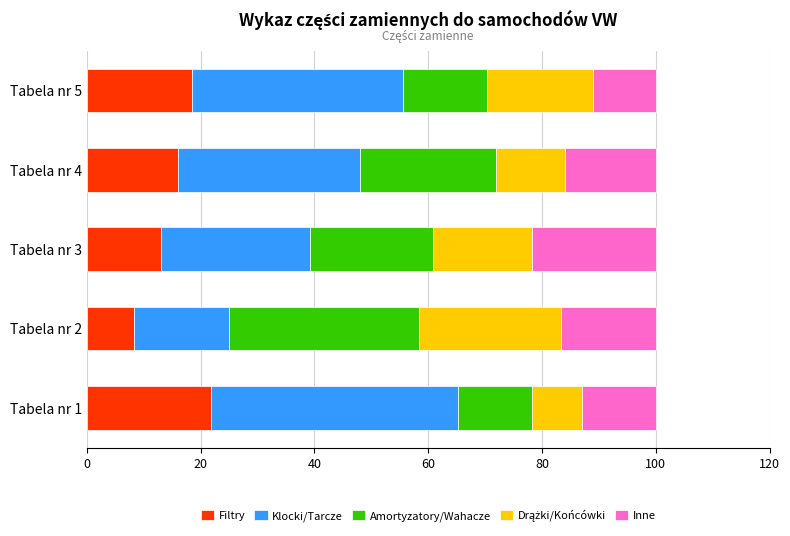

What is the lowest value of the Filtry series?

8.3